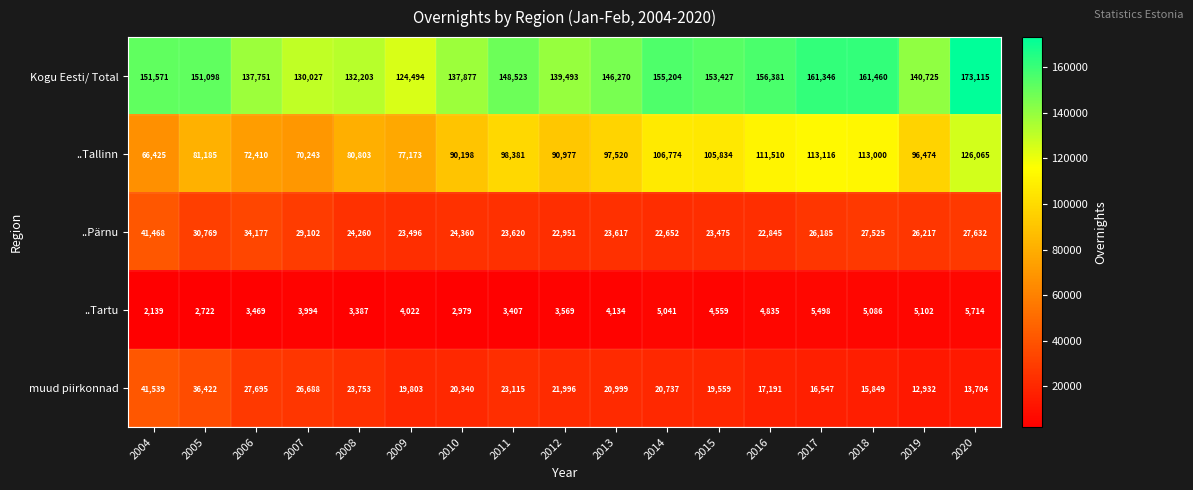

The Kogu Eesti/ Total series shows 235317 at 2006. True or false?

False